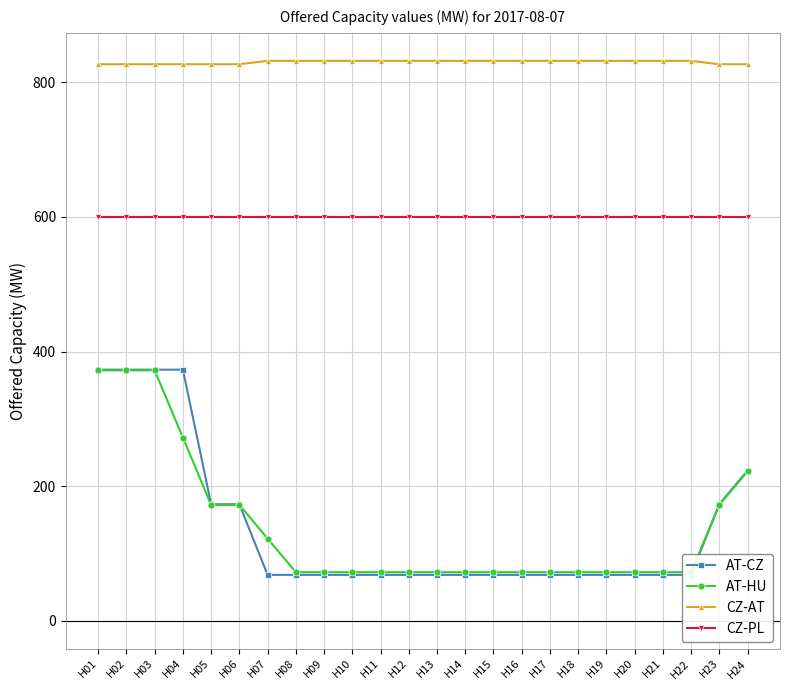

What value does the AT-CZ series have at H15?

68